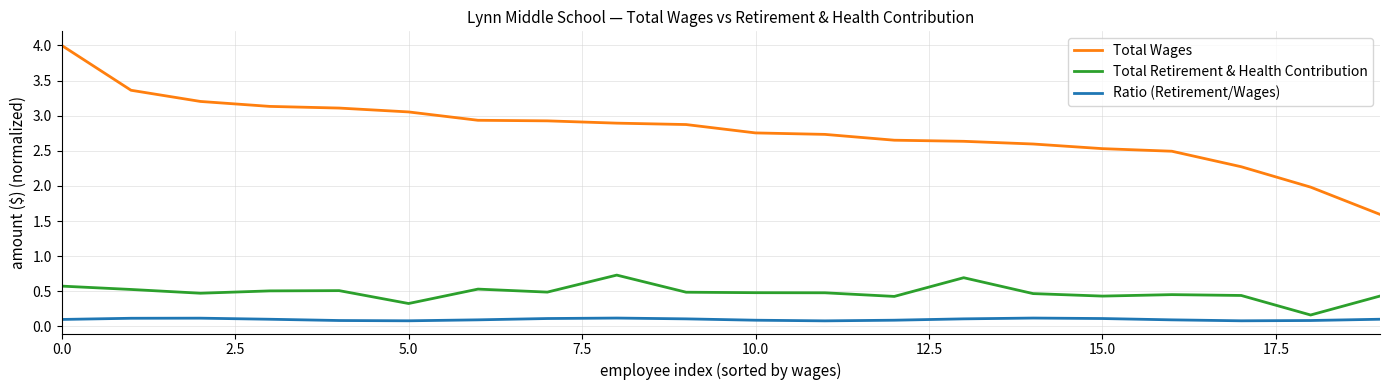

Which series has the widest spread of values?

Total Wages